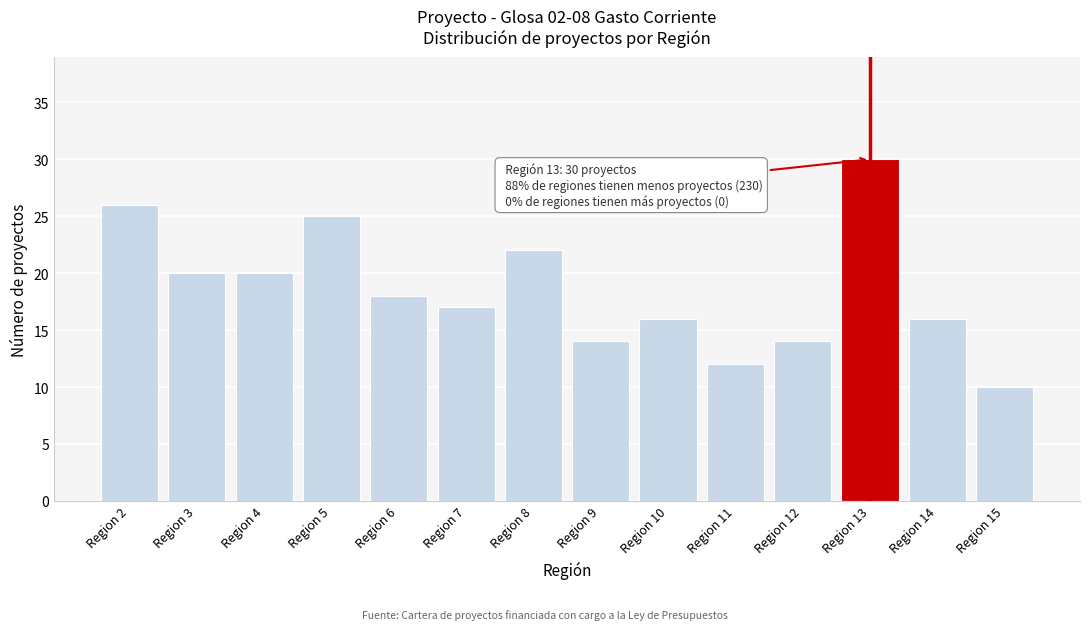

Reading left to right, transcribe all the data shown in this chart.

26	20	20	25	18	17	22	14	16	12	14	30	16	10